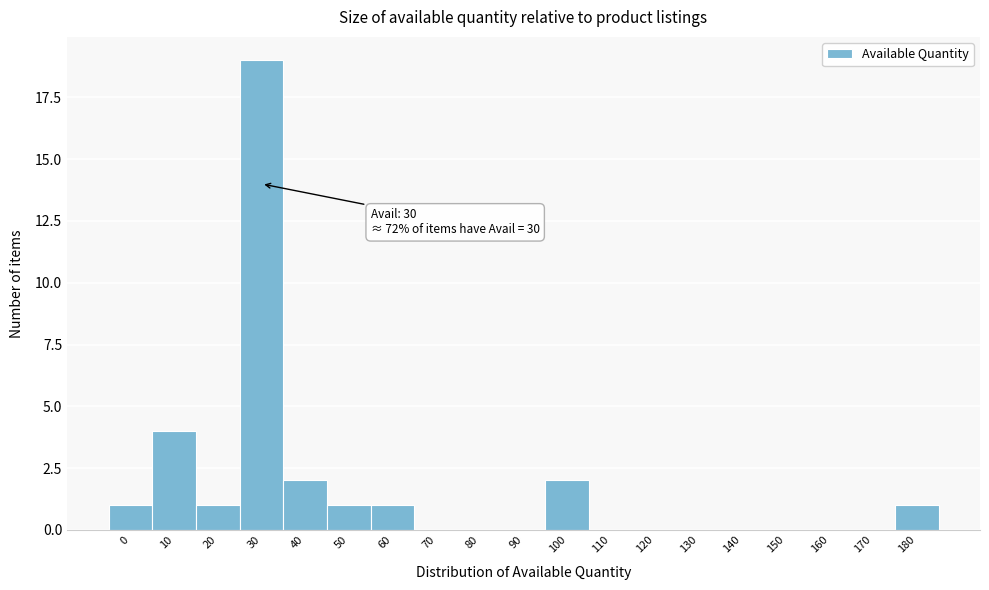

Reading right to left, extract all data points from this chart.

180=1	170=0	160=0	150=0	140=0	130=0	120=0	110=0	100=2	90=0	80=0	70=0	60=1	50=1	40=2	30=19	20=1	10=4	0=1